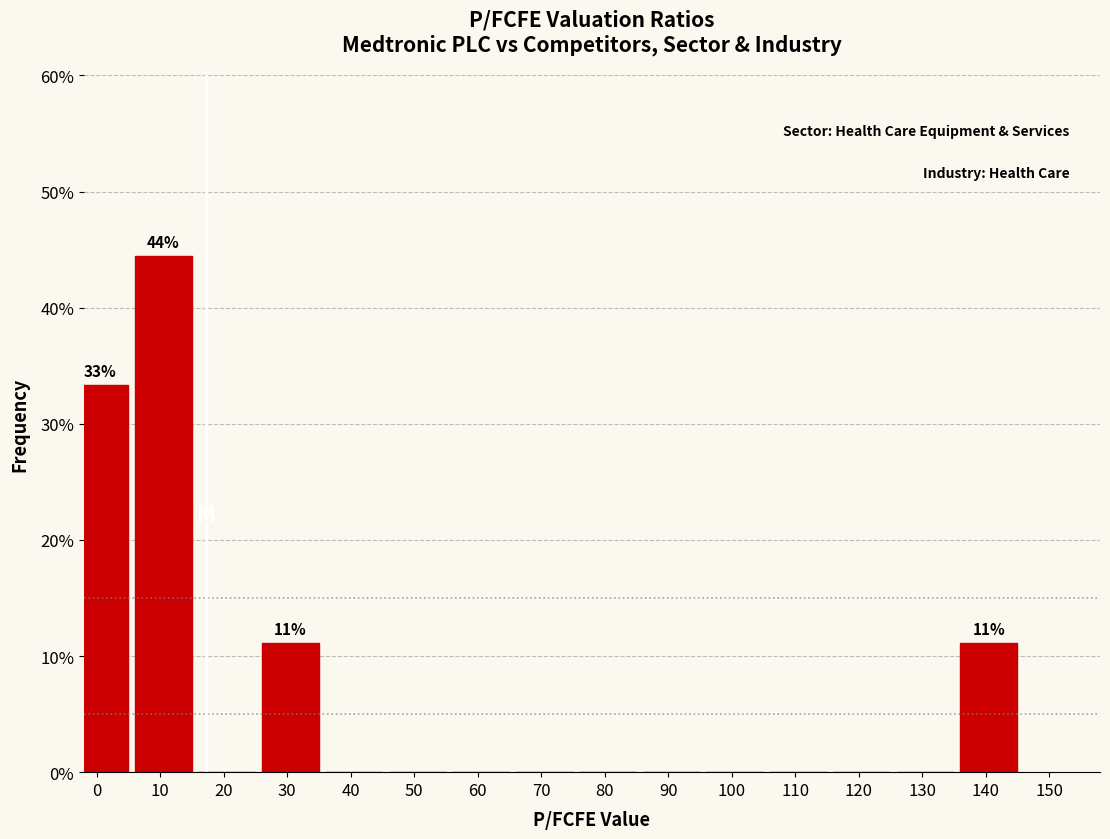

Reading left to right, what are all the values shown in this chart?

0=33.3	10=44.4	20=0.0	30=11.1	40=0.0	50=0.0	60=0.0	70=0.0	80=0.0	90=0.0	100=0.0	110=0.0	120=0.0	130=0.0	140=11.1